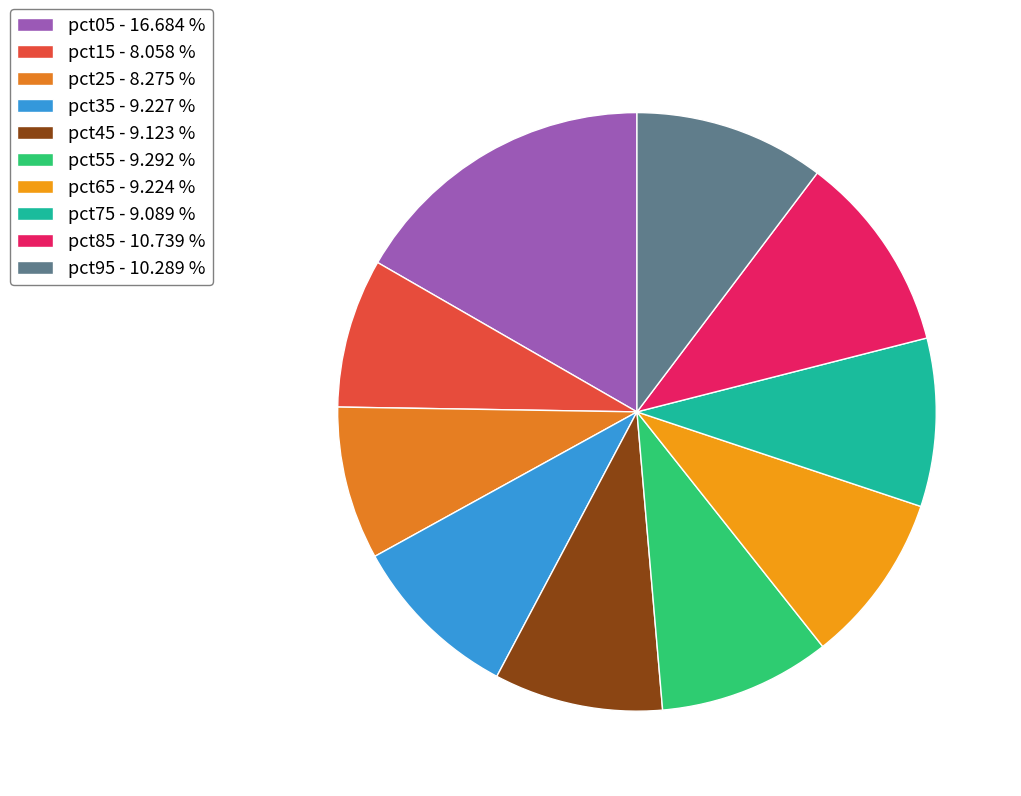

What percentage is the pct65 slice, to the nearest percent?

9%